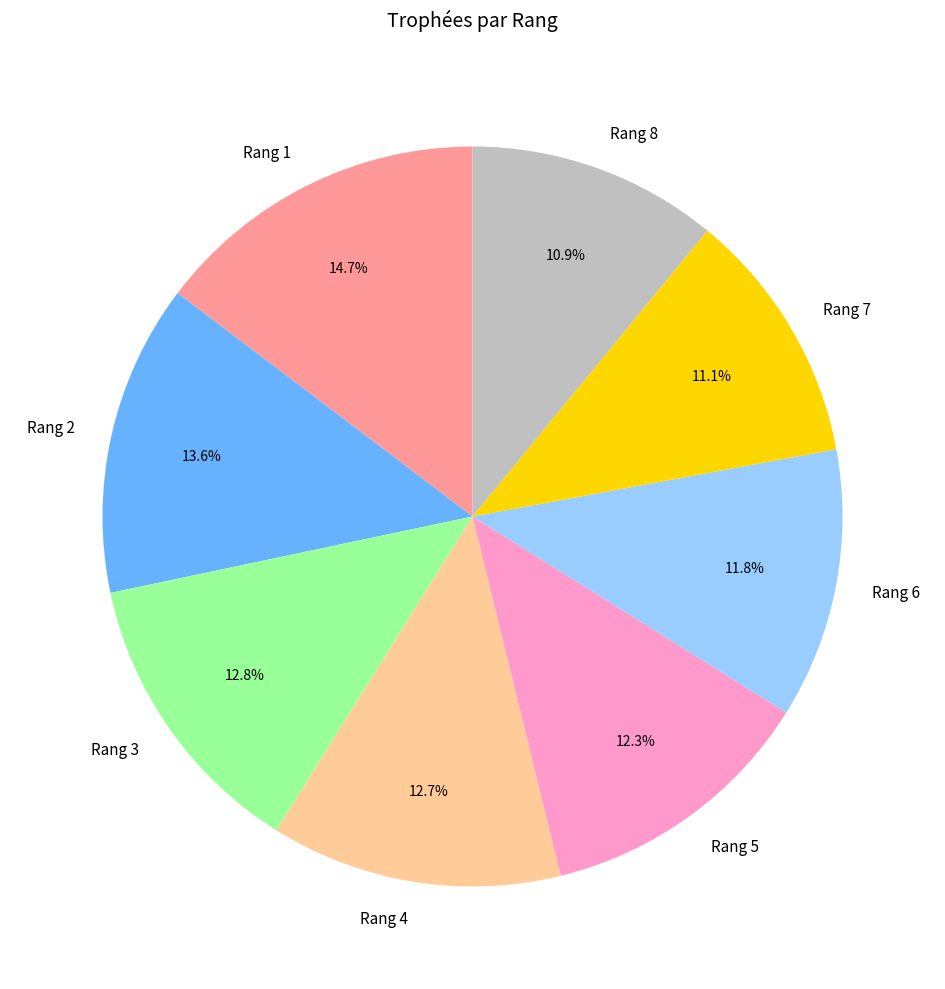

Count the number of slices in the pie.

8